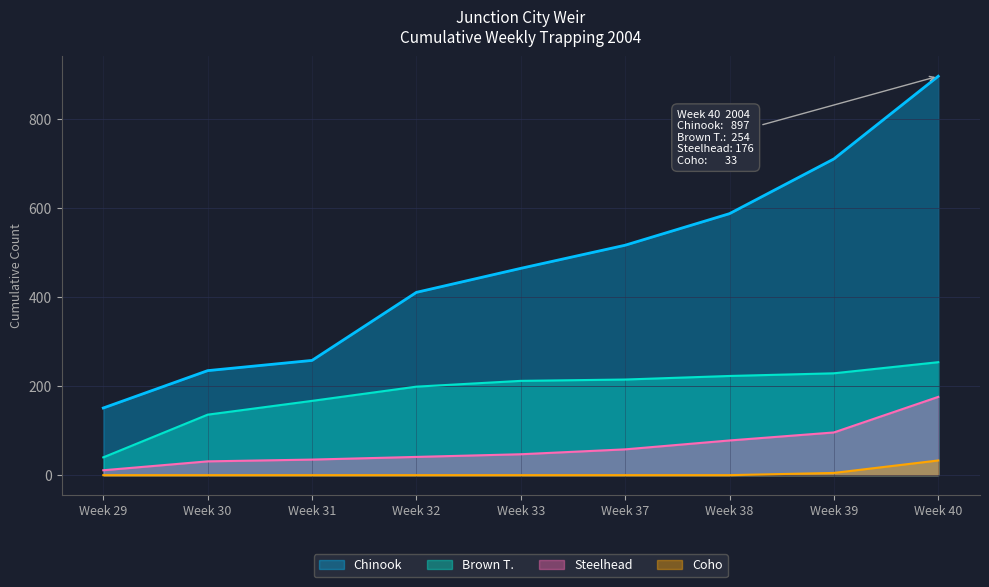

The value of Steelhead at Week 31 is 20. True or false?

False